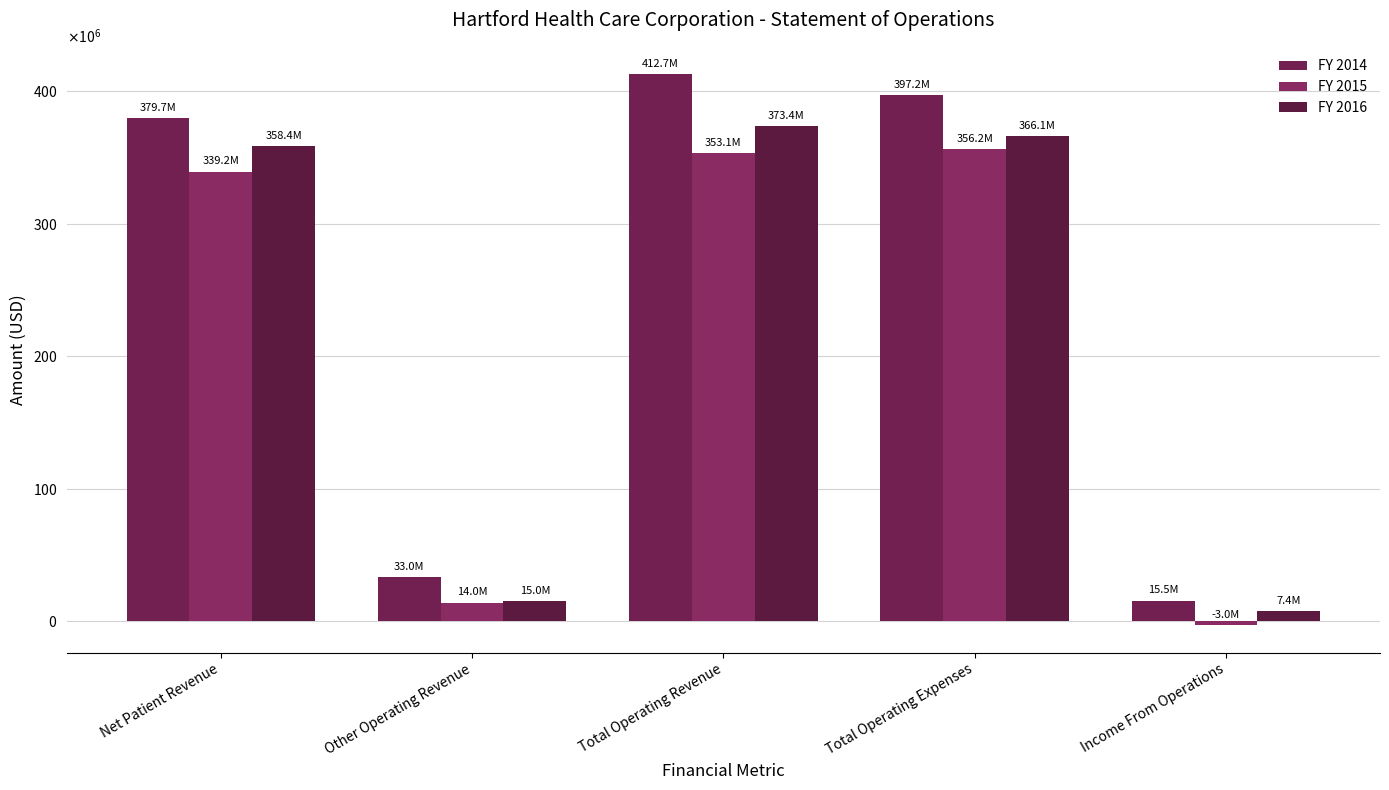

What is the value of the FY 2015 bar at the 4th from the left?

356160697